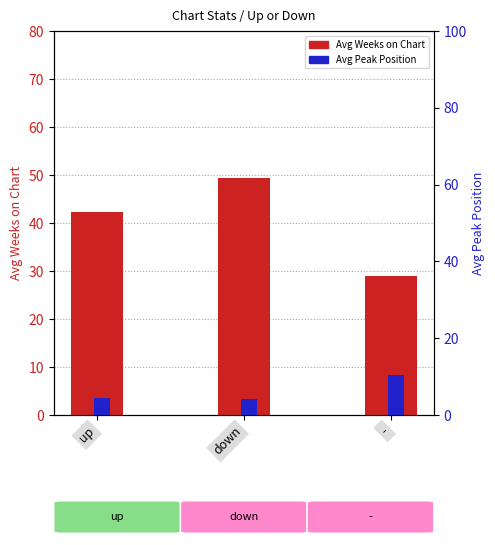

What is the sum of the Avg Weeks on Chart values at up and -?

71.3